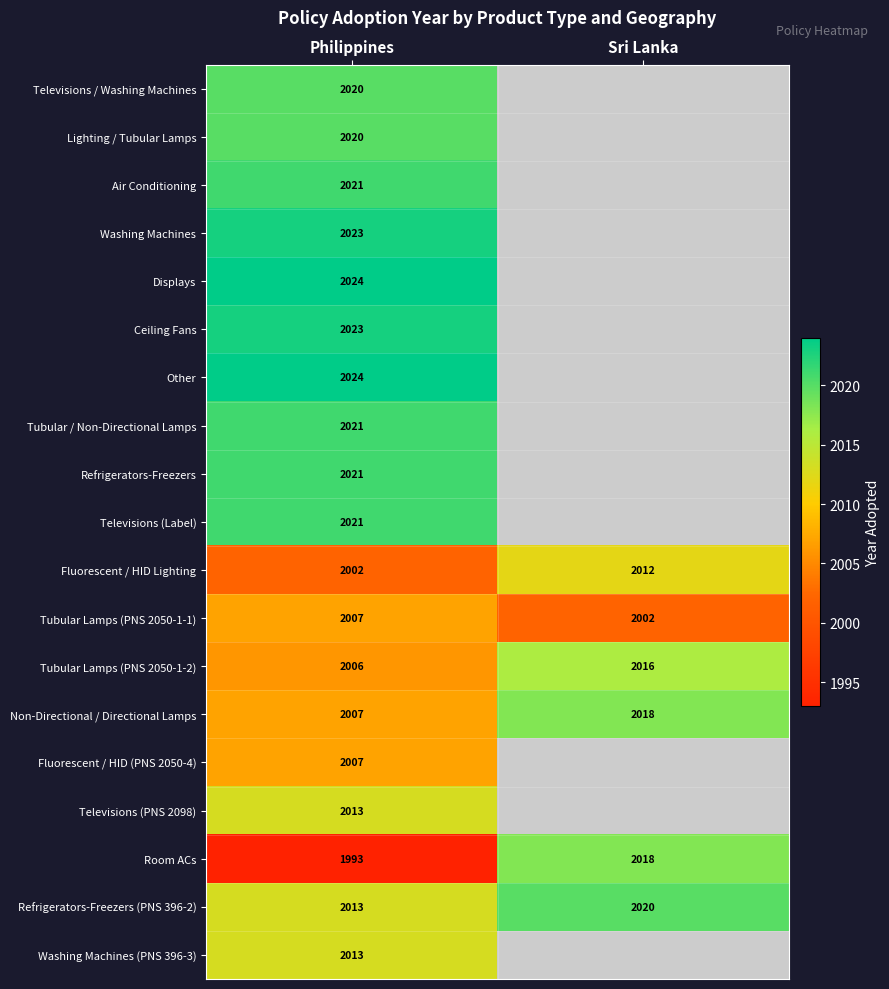

The value of Televisions (PNS 2098) at Philippines is 2013. True or false?

True